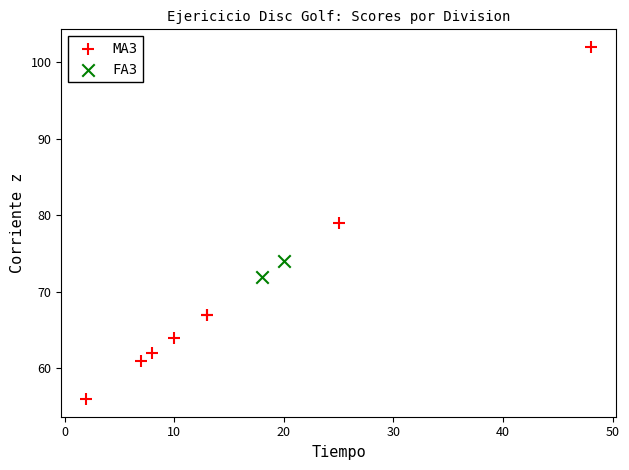

What are all the series names shown in the legend?

MA3, FA3